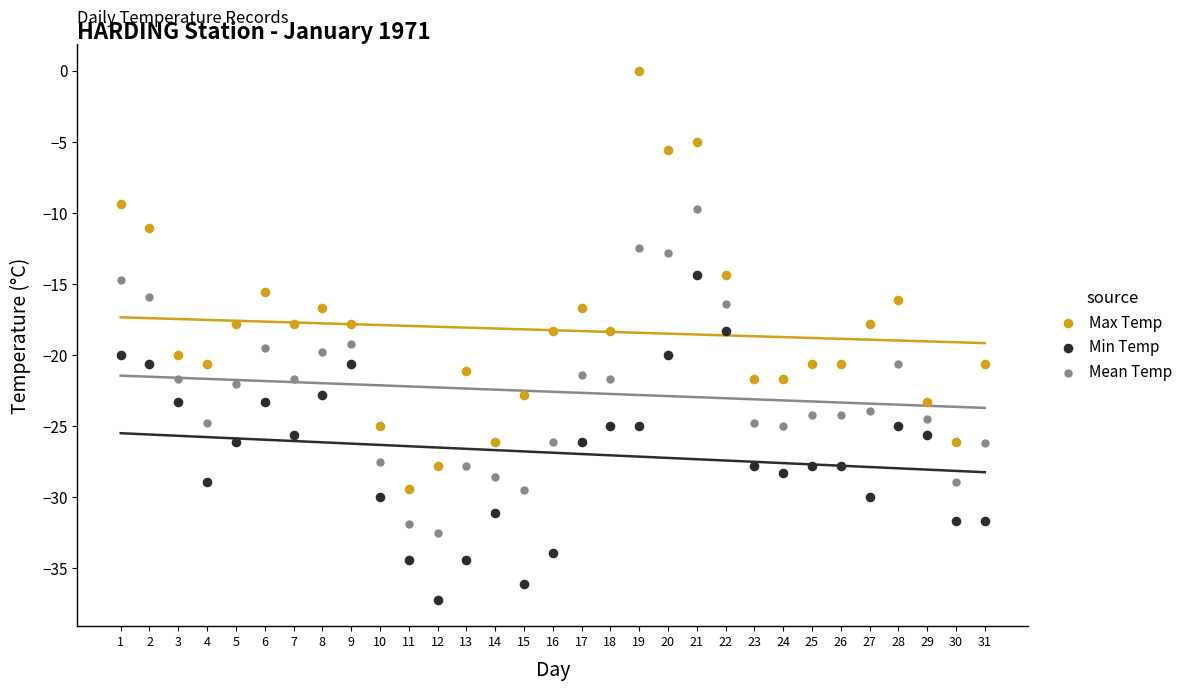

What are all the series names shown in the legend?

Max Temp, Min Temp, Mean Temp